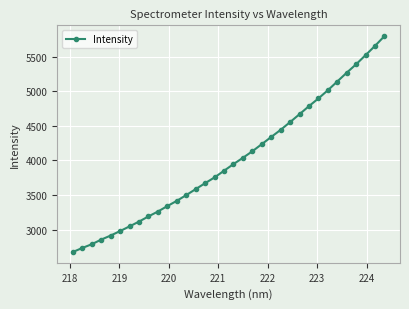

True or false: the data has more than 1 interior local peaks.

False